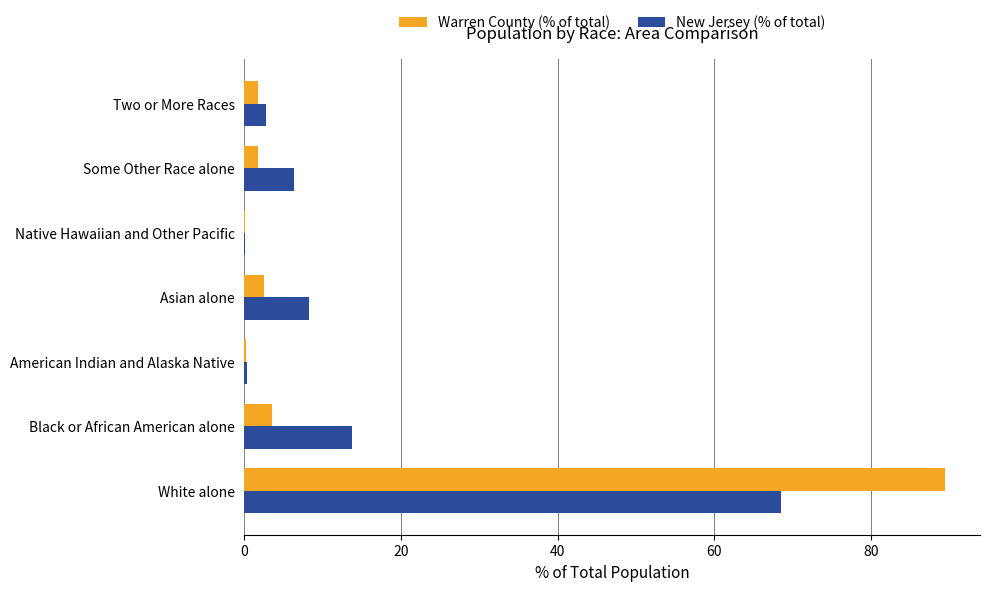

The value of New Jersey (% of total) at Asian alone is 8.3. True or false?

True